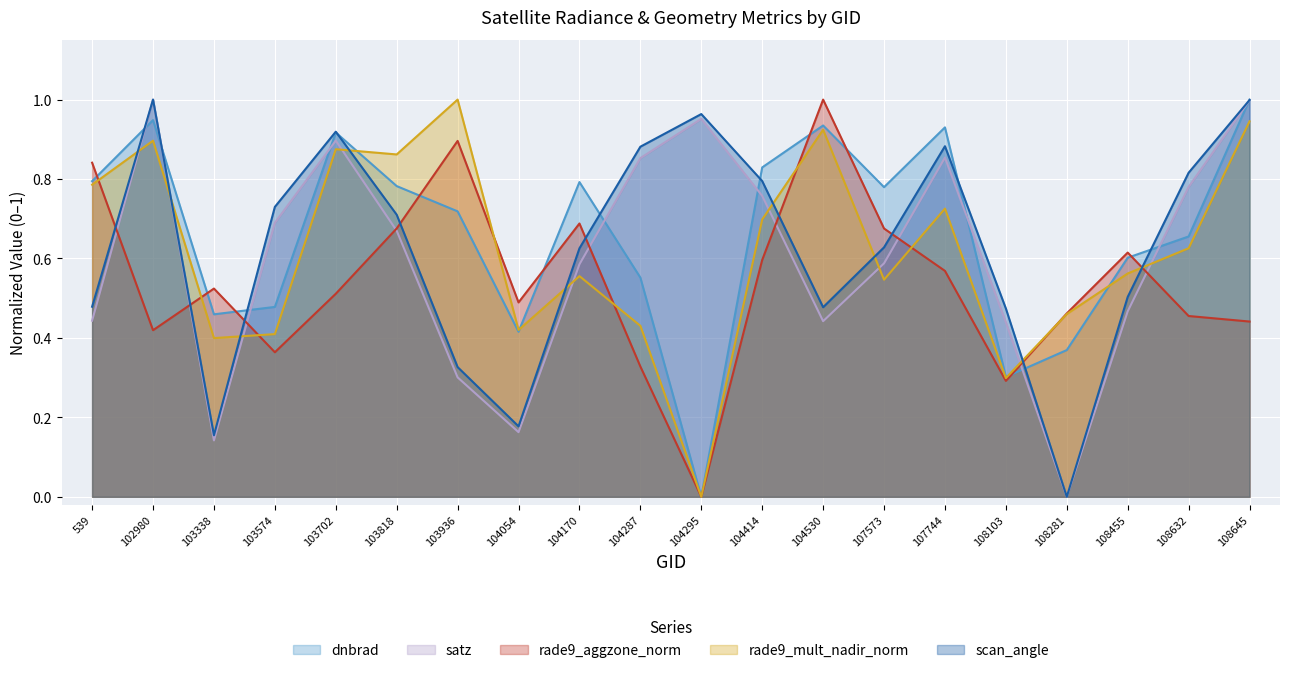

At which label does scan_angle reach its peak?

102980